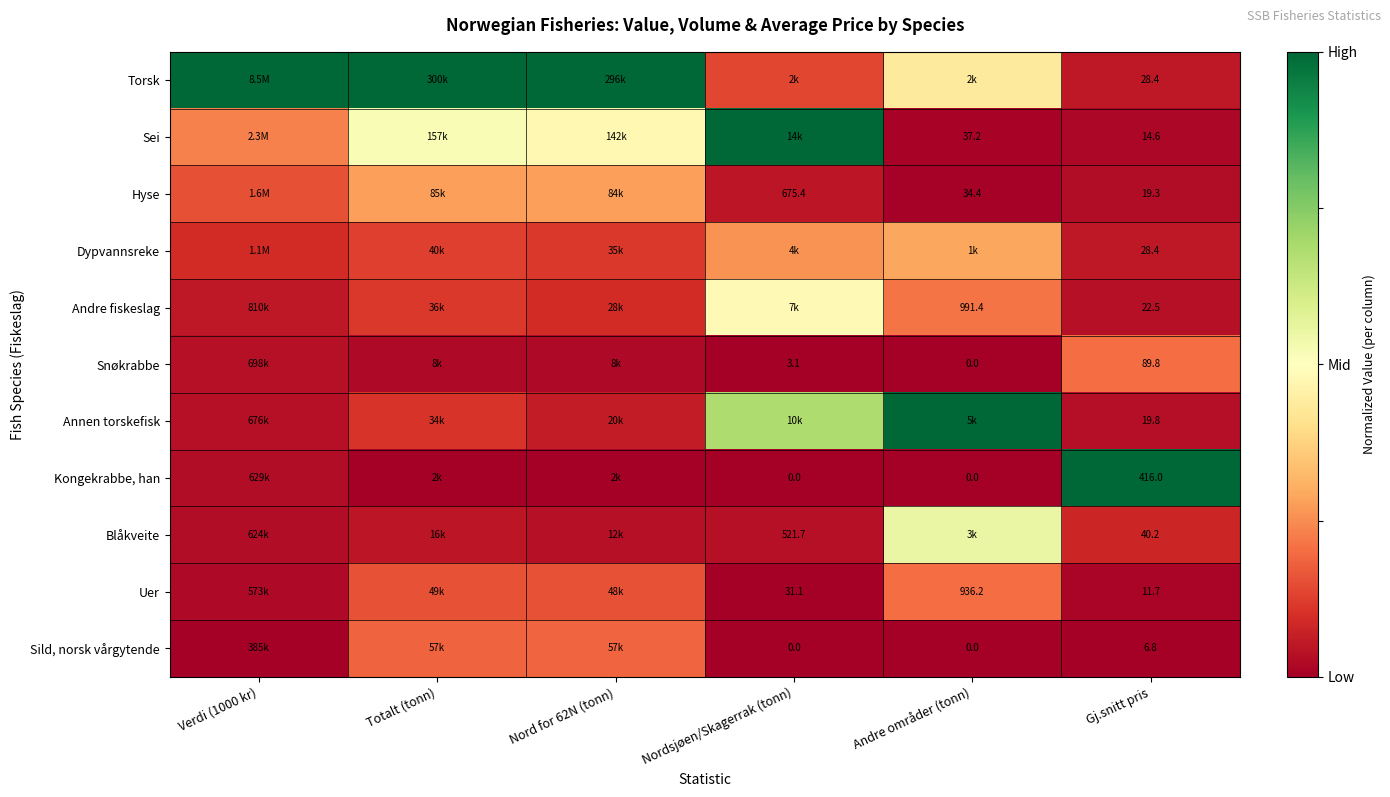

Is the value of Uer at Nordsjøen/Skagerrak (tonn) greater than the value of Andre fiskeslag at Andre områder (tonn)?

No